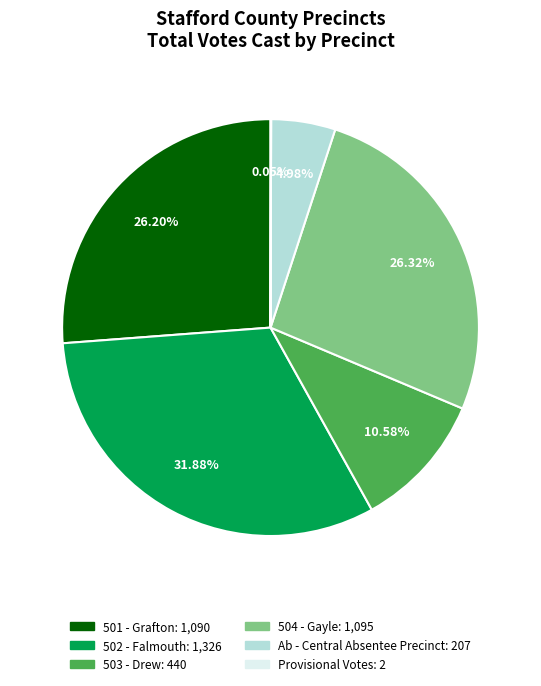

Is there a majority slice in this chart?

No